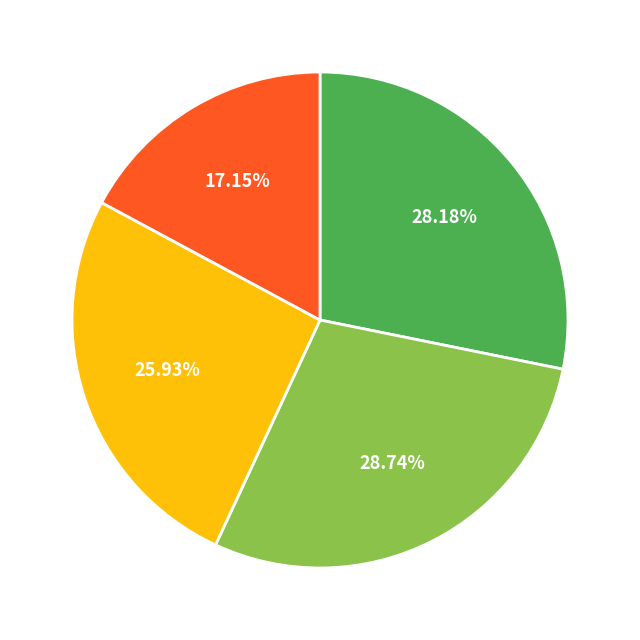

Is there a majority slice in this chart?

No